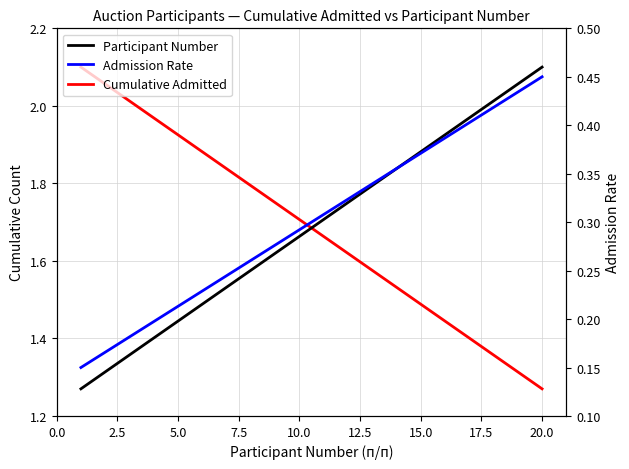

List the series in order of their peak value, lowest first.

Admission Rate, Cumulative Admitted, Participant Number